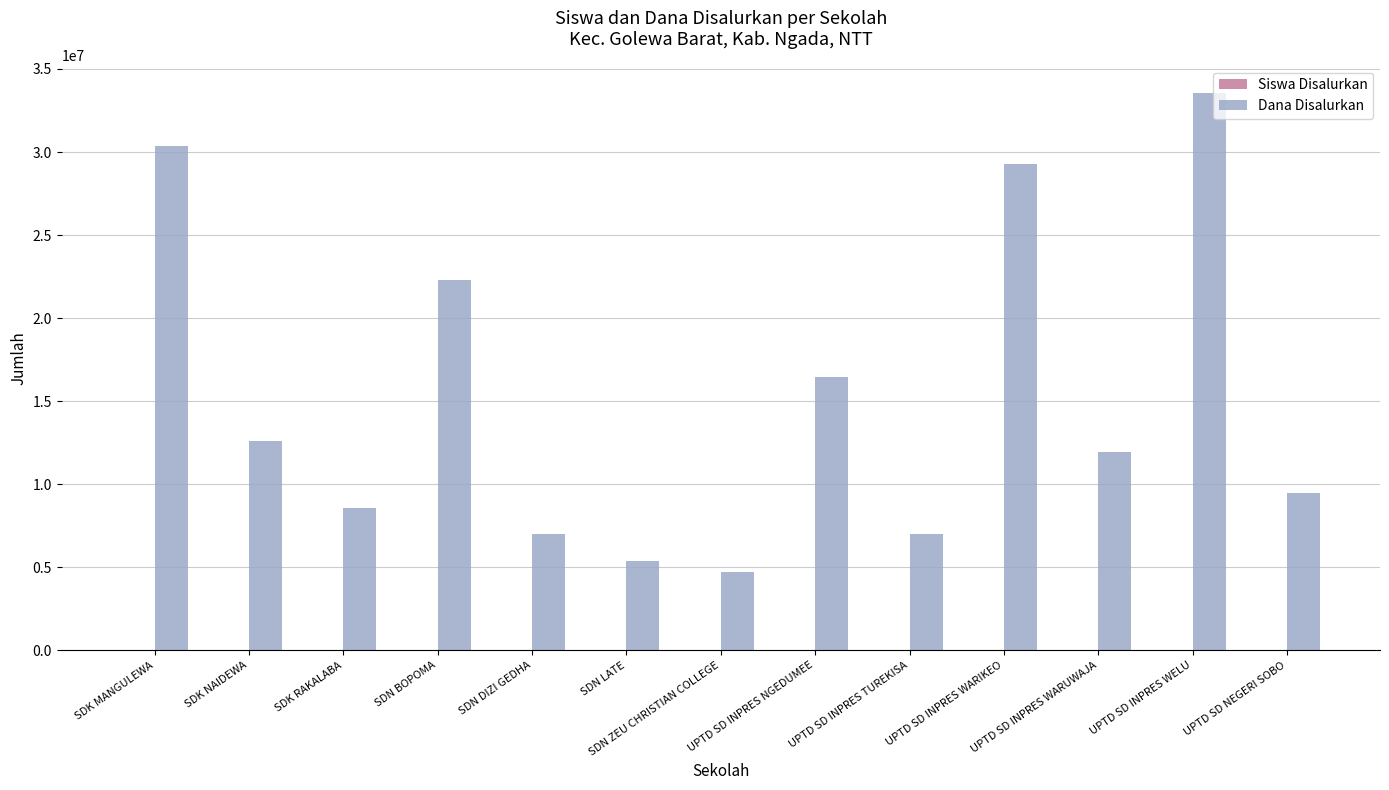

What is the total value across all series at SDK NAIDEWA?

12600032